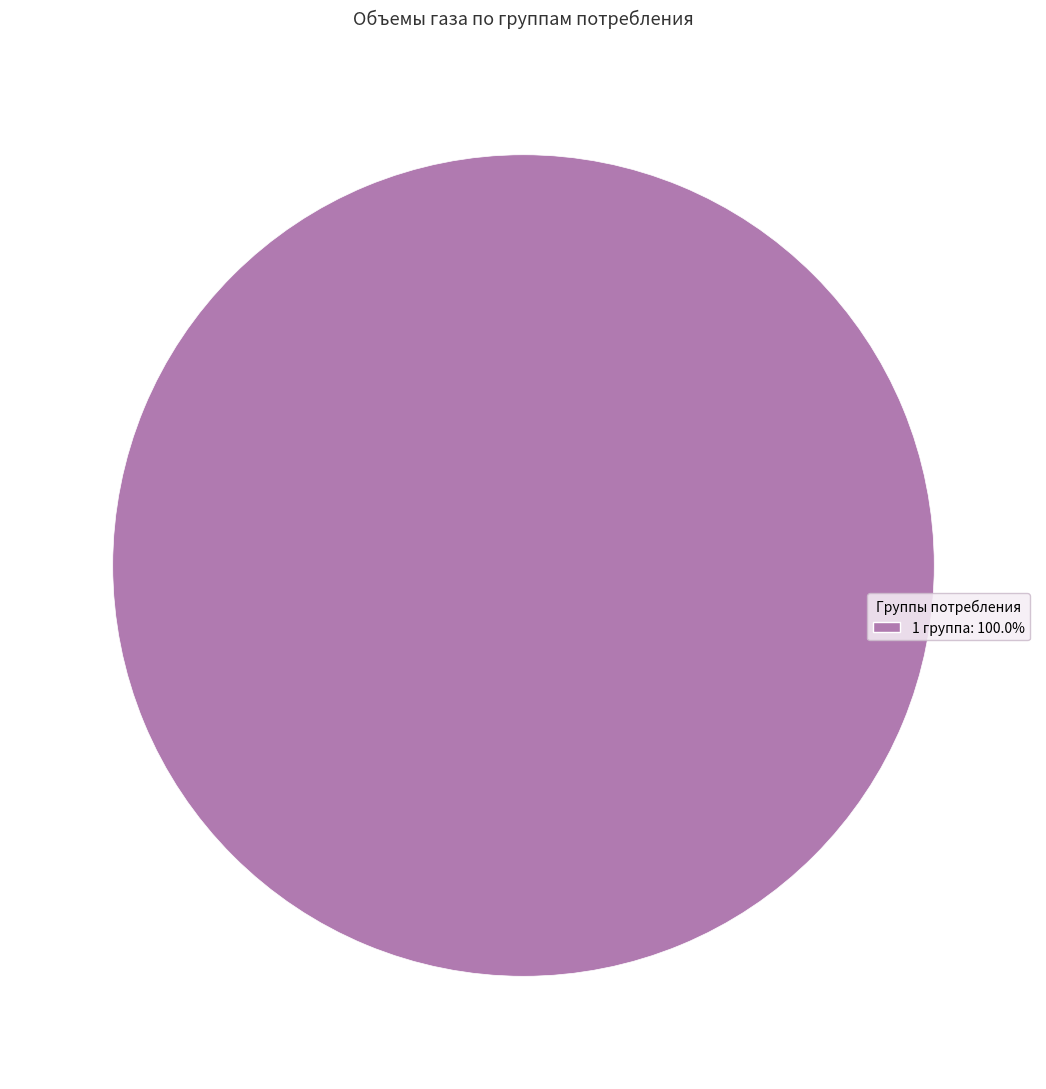

Is there a majority slice in this chart?

Yes